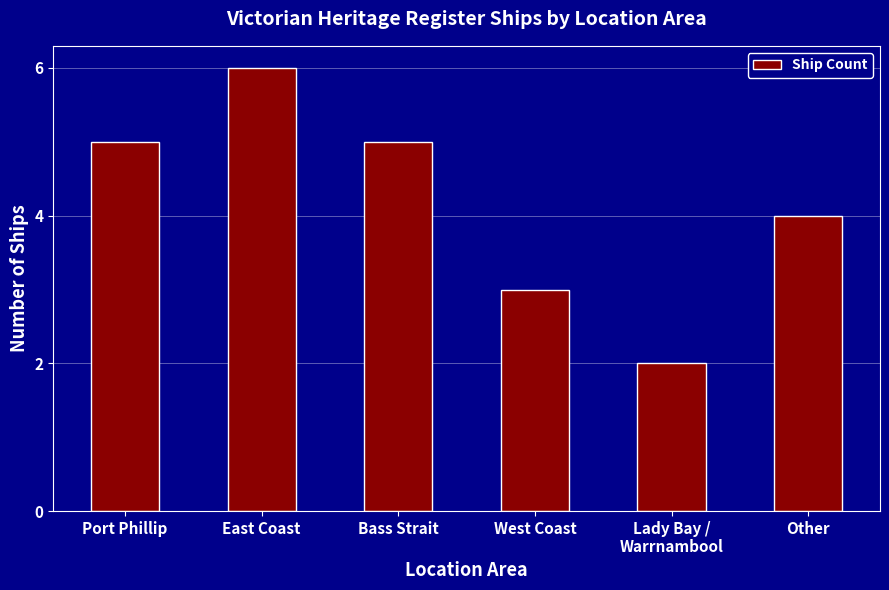

Approximately how many times larger is the value at Bass Strait compared to Lady Bay /
Warrnambool?

2.5